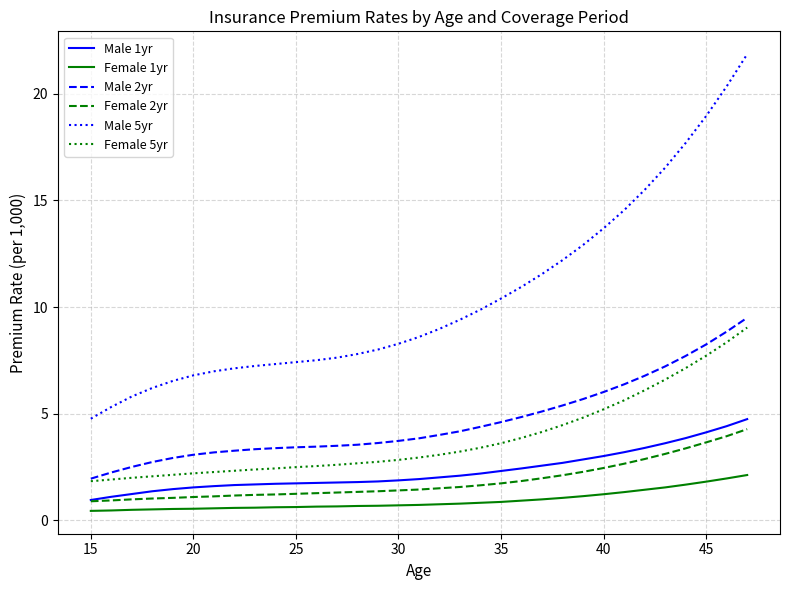

What is the smallest value displayed?

0.5